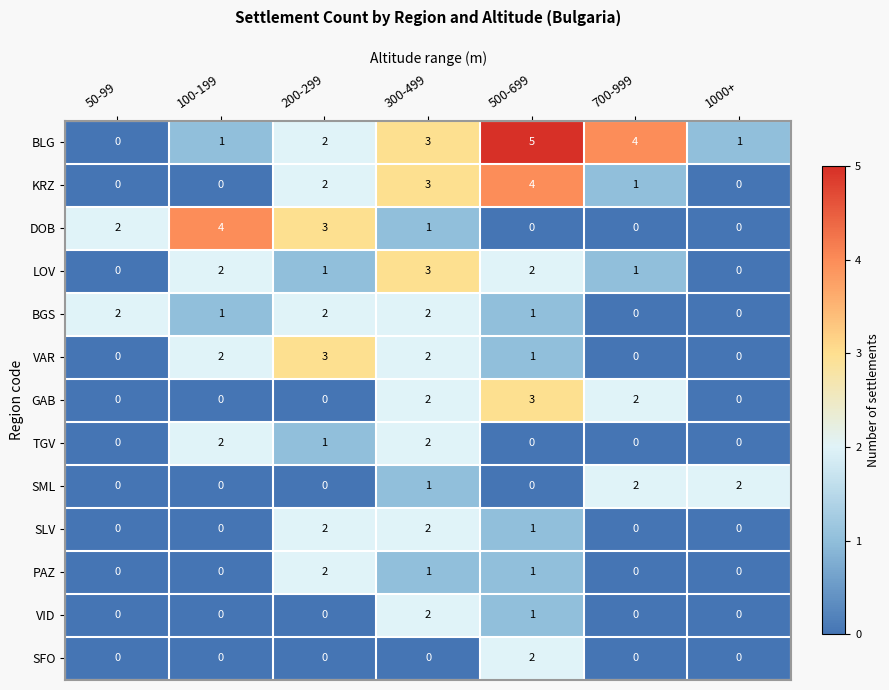

Count the SML values in the range 0 to 2.

7